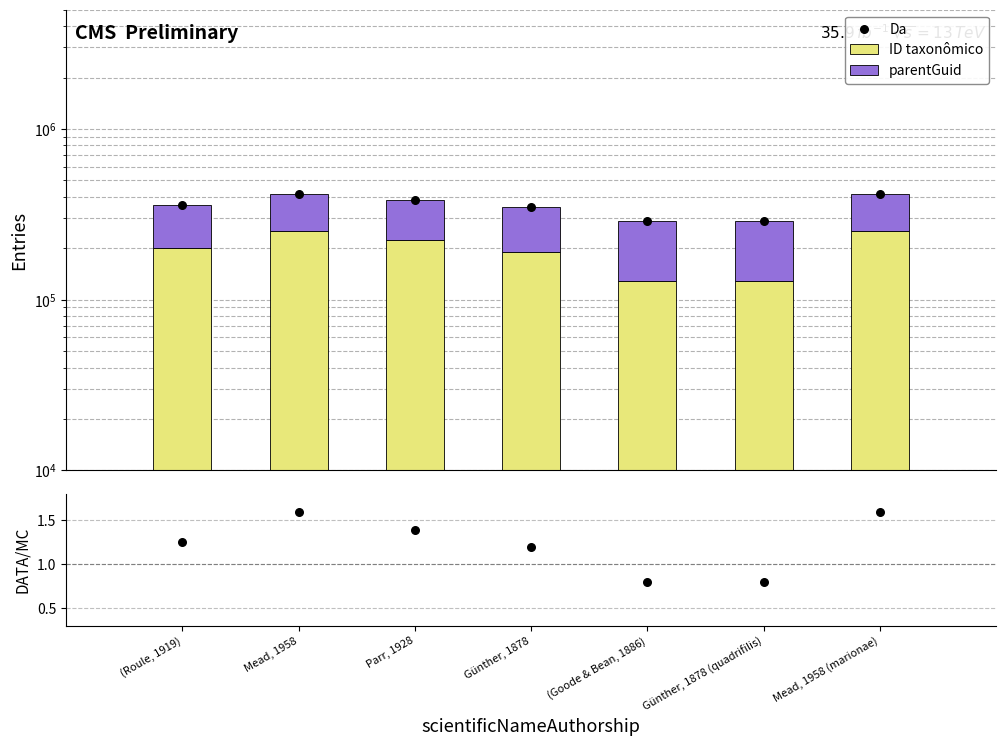

What is the total value across all series at Mead, 1958 (marionae)?

826755.6